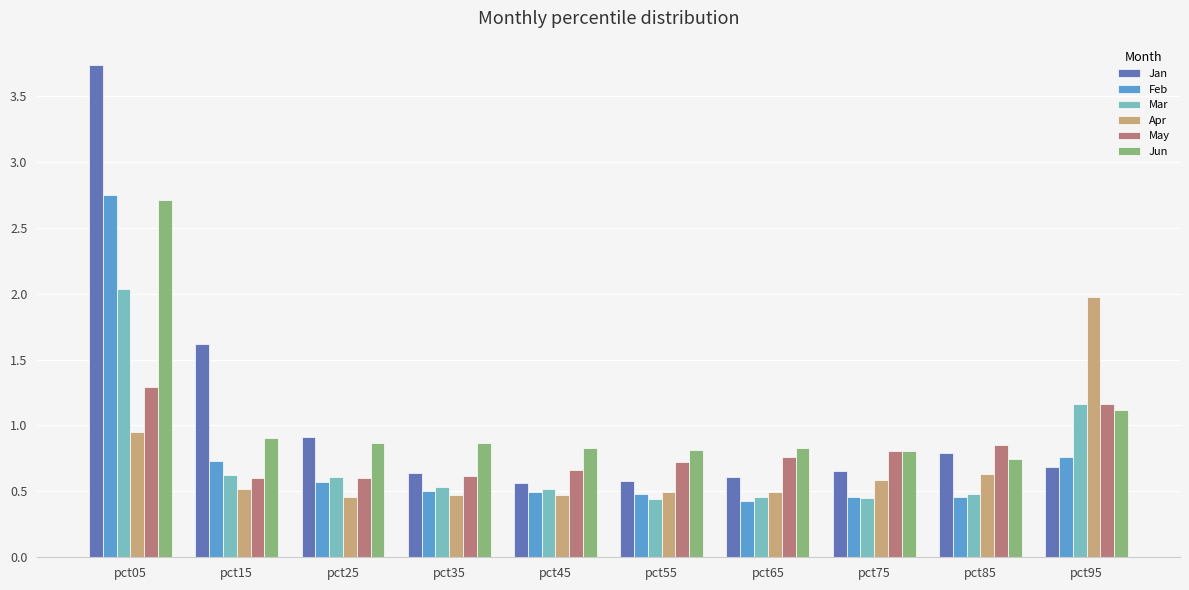

How many groups of bars are there?

10